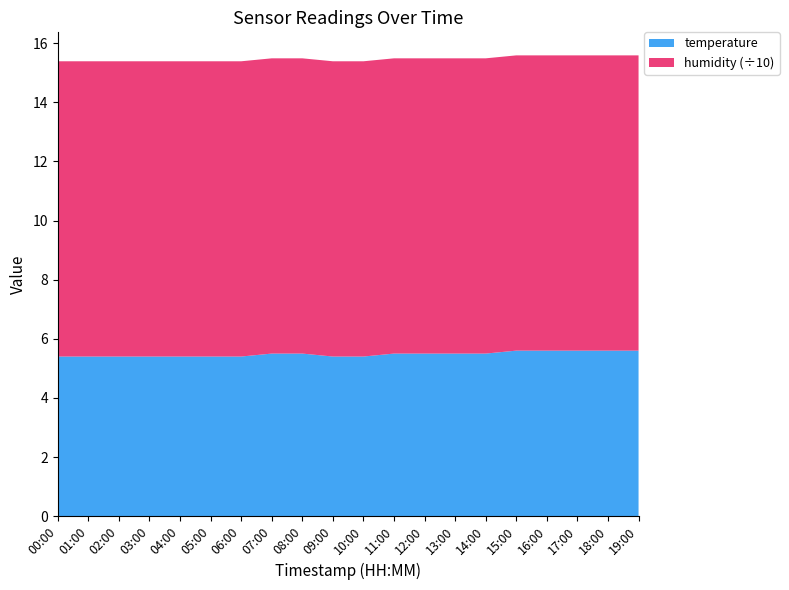

Reading right to left, what are all the values shown in this chart?

temperature: 19:00=5.6	18:00=5.6	17:00=5.6	16:00=5.6	15:00=5.6	14:00=5.5	13:00=5.5	12:00=5.5	11:00=5.5	10:00=5.4	09:00=5.4	08:00=5.5	07:00=5.5	06:00=5.4	05:00=5.4	04:00=5.4	03:00=5.4	02:00=5.4	01:00=5.4	00:00=5.4
humidity: 19:00=99.9	18:00=99.9	17:00=99.9	16:00=99.9	15:00=99.9	14:00=99.9	13:00=99.9	12:00=99.9	11:00=99.9	10:00=99.9	09:00=99.9	08:00=99.9	07:00=99.9	06:00=99.9	05:00=99.9	04:00=99.9	03:00=99.9	02:00=99.9	01:00=99.9	00:00=99.9